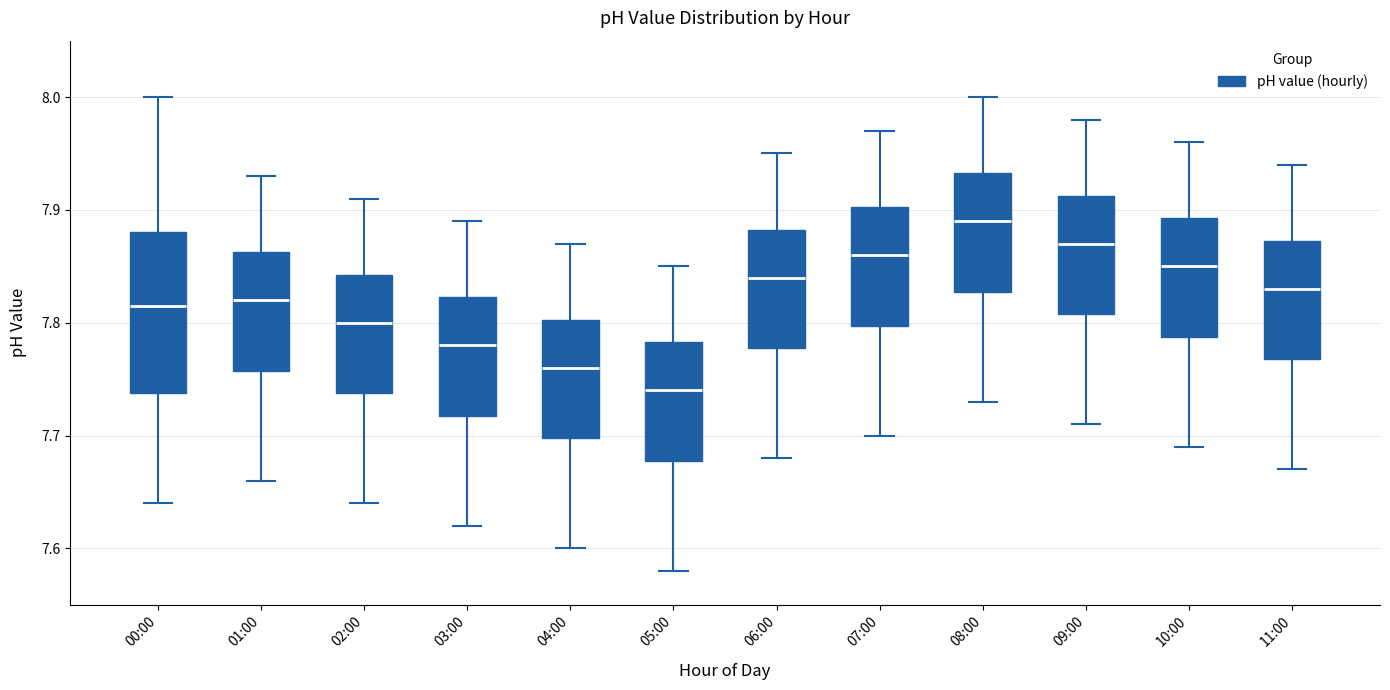

Where is the upper edge of the box for 03:00 on the y-axis? The values are not printed on the chart, so give them approximately, as read against the axis.

7.82